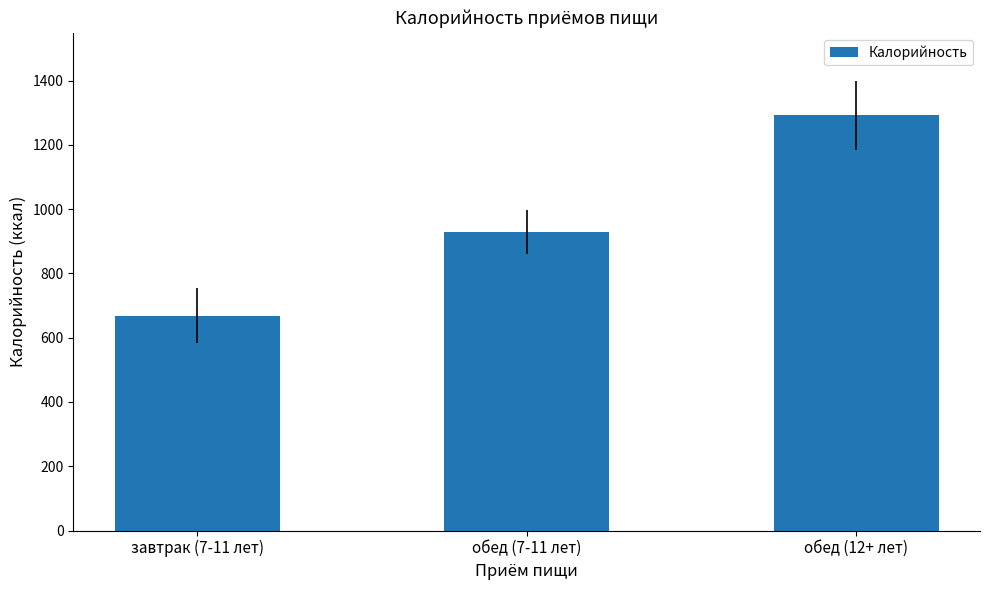

What is the label of the 1st bar from the right?

обед (12+ лет)